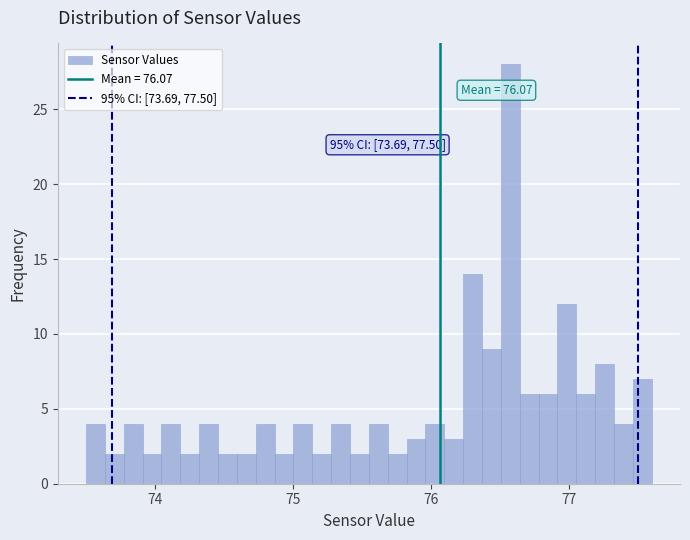

Around what value on the x-axis is the tallest bar? Give the approximate position of its centre, as read against the axis.

76.6